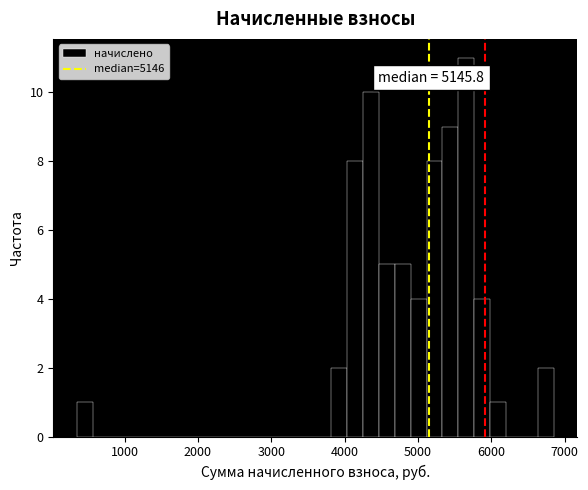

Read against the x-axis, roughly where is the centre of the tallest bar?

5700